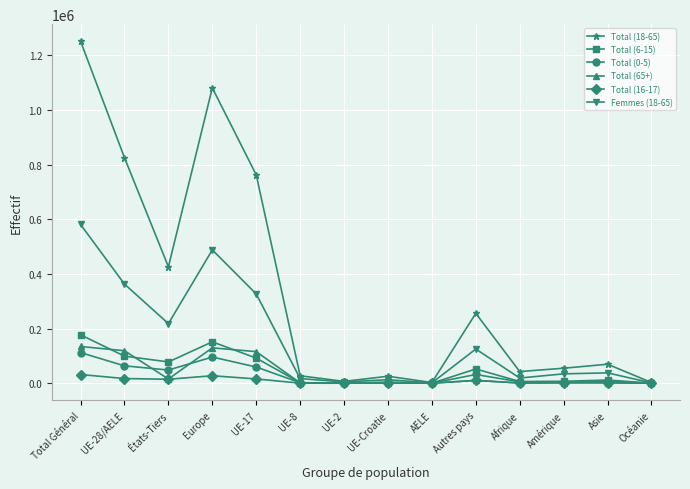

The value of Total (18-65) at Asie is 69655. True or false?

True